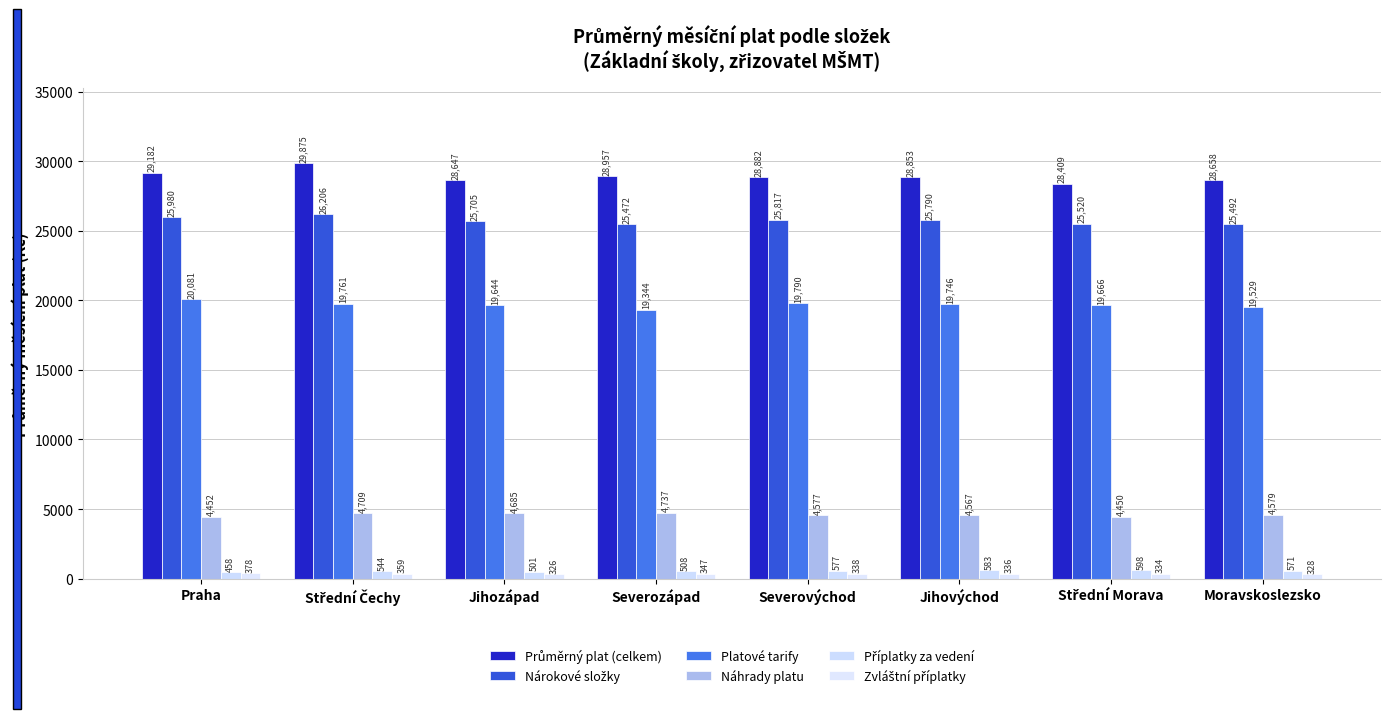

The Zvláštní příplatky series shows 157.8 at Střední Čechy. True or false?

False